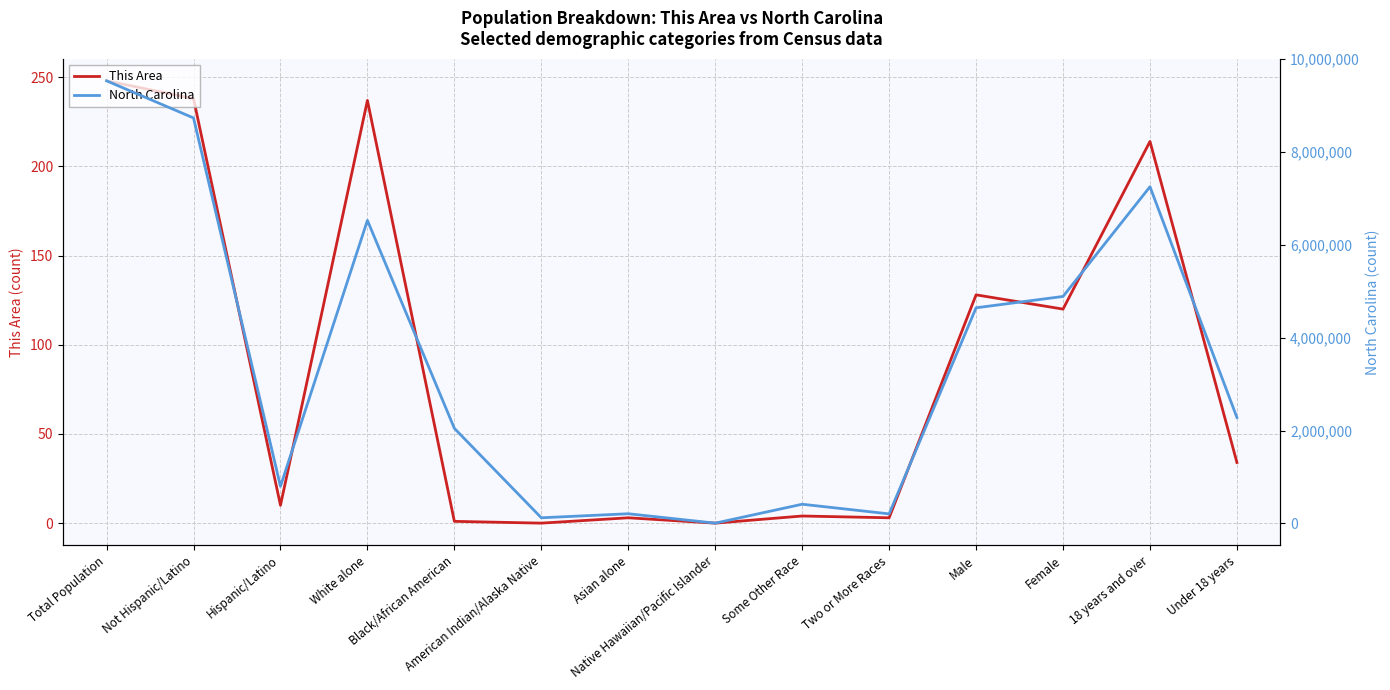

What is the difference between the North Carolina values at Black/African American and Under 18 years?

233007